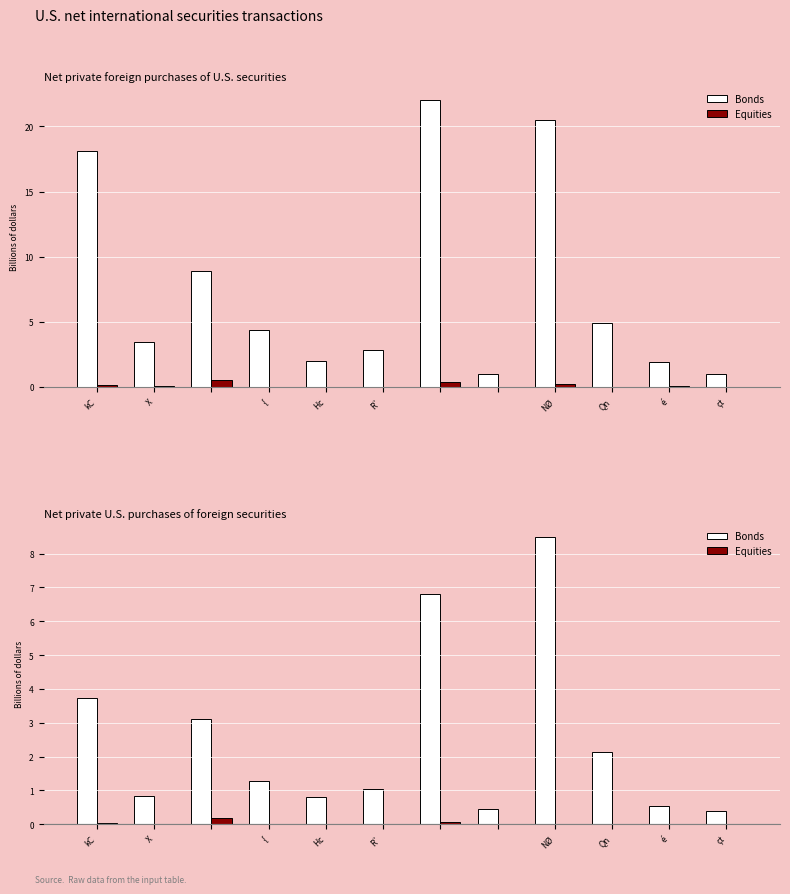

Rank the series by their maximum value, from highest to lowest.

Bonds, Equities